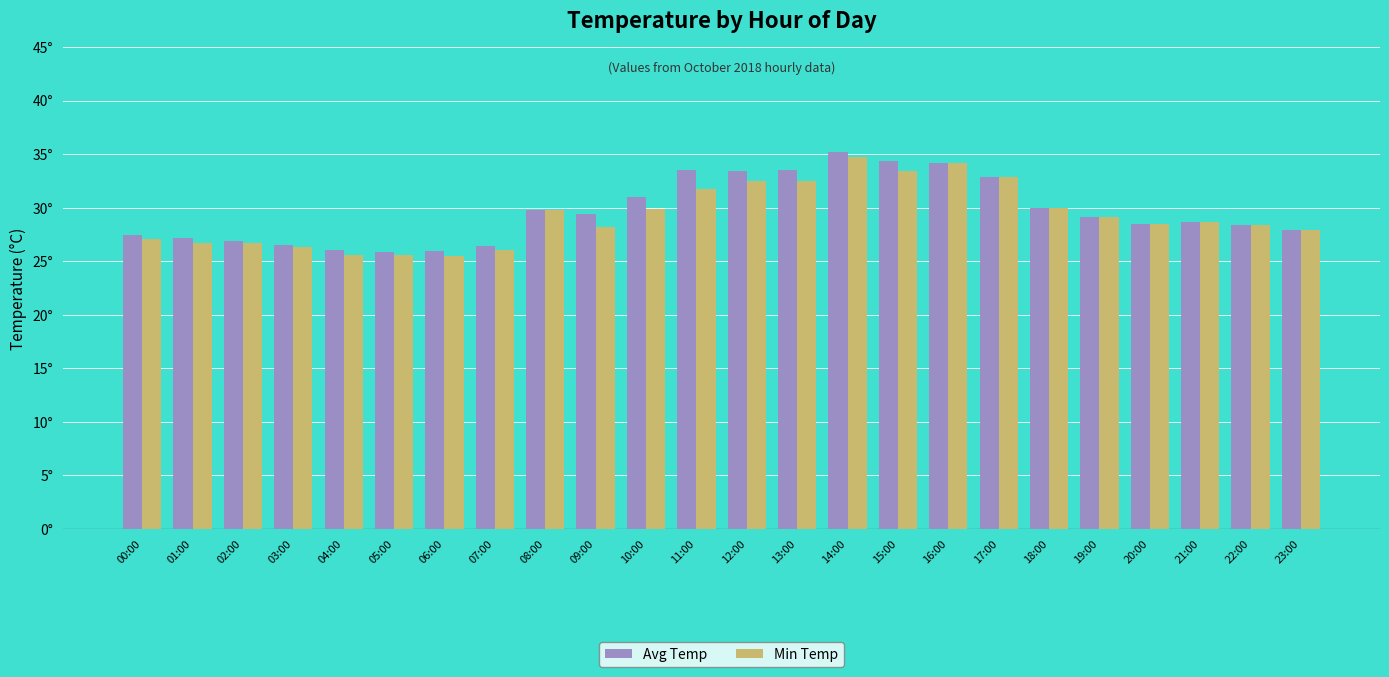

The Avg Temp series shows 10.7 at 01:00. True or false?

False